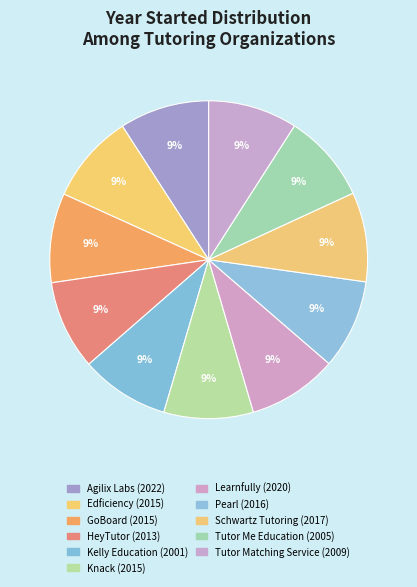

How many segments does this pie chart have?

11